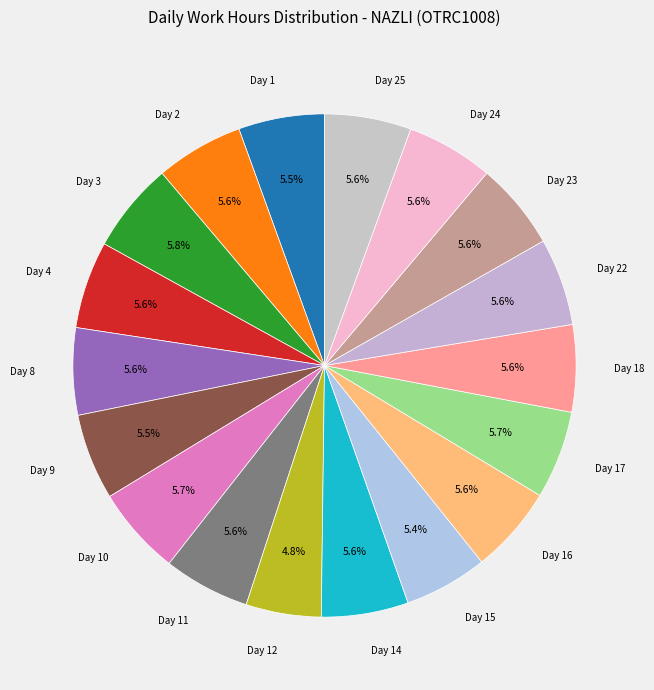

To the nearest percent, what is the difference between the largest and smallest slice percentages?

1%